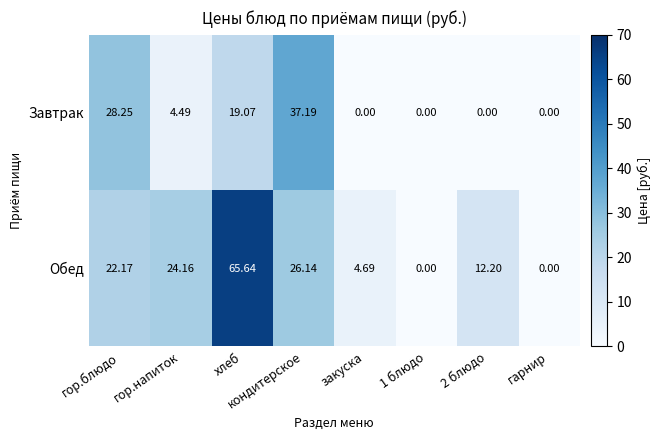

At which category does the chart reach its peak across all series?

хлеб